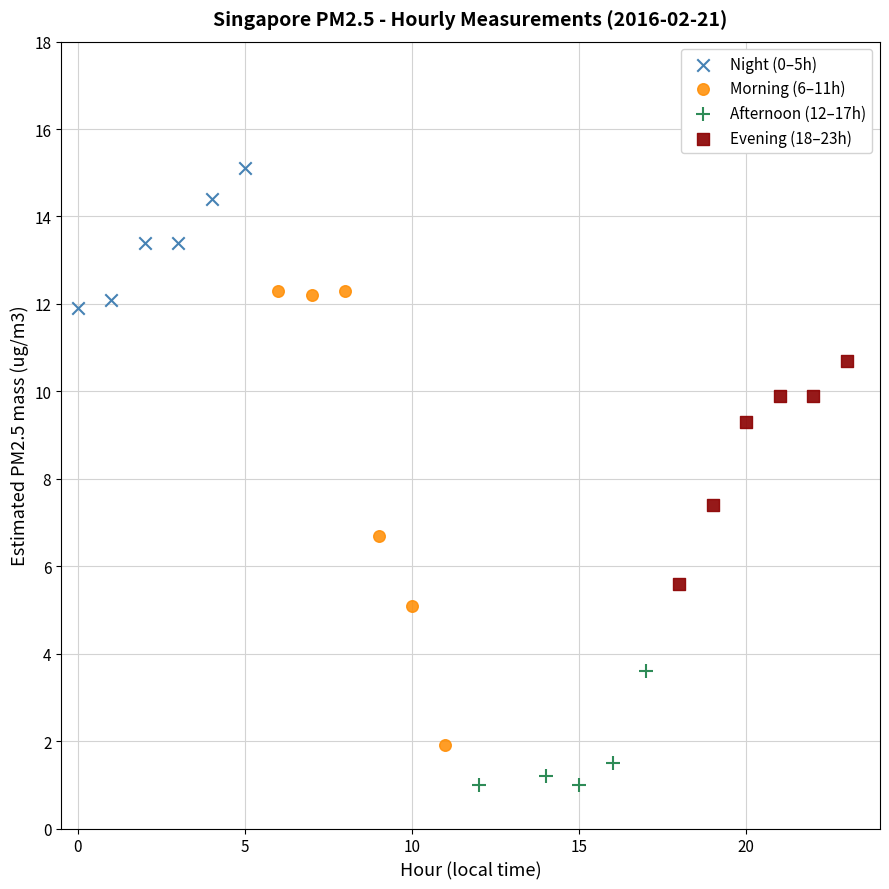

What are all the series names shown in the legend?

Night (0–5h), Morning (6–11h), Afternoon (12–17h), Evening (18–23h)